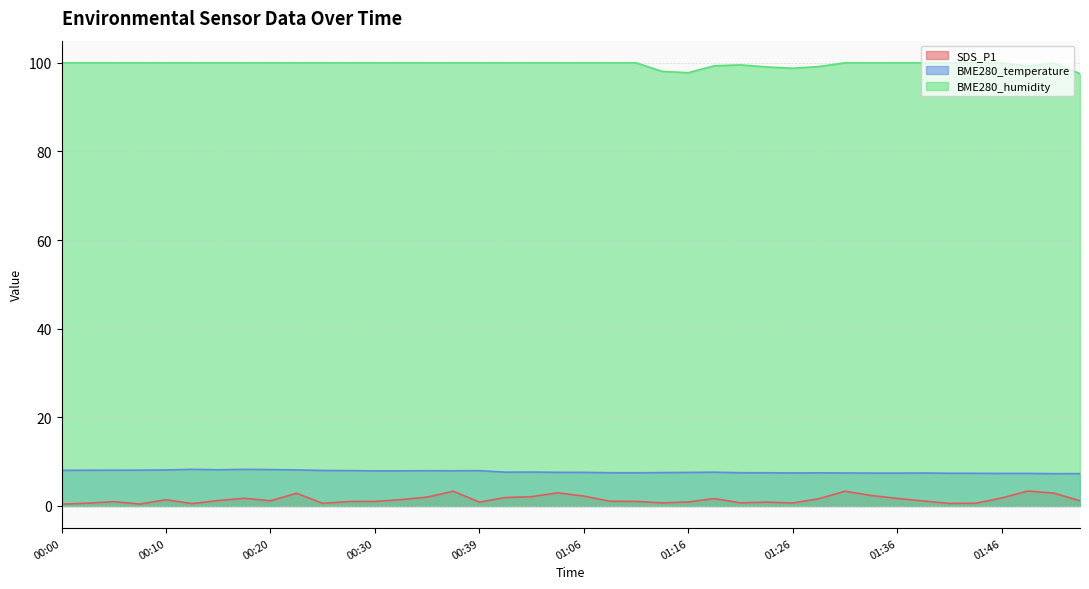

True or false: SDS_P1 has more than 1 interior local peaks.

True